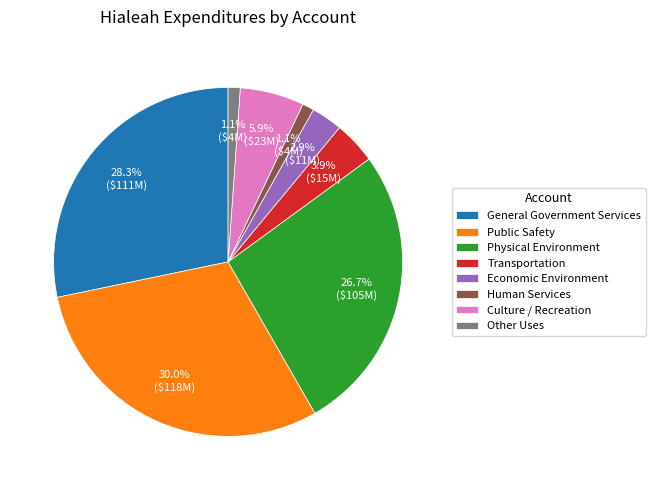

To the nearest percent, what percentage of the pie is General Government Services?

28%